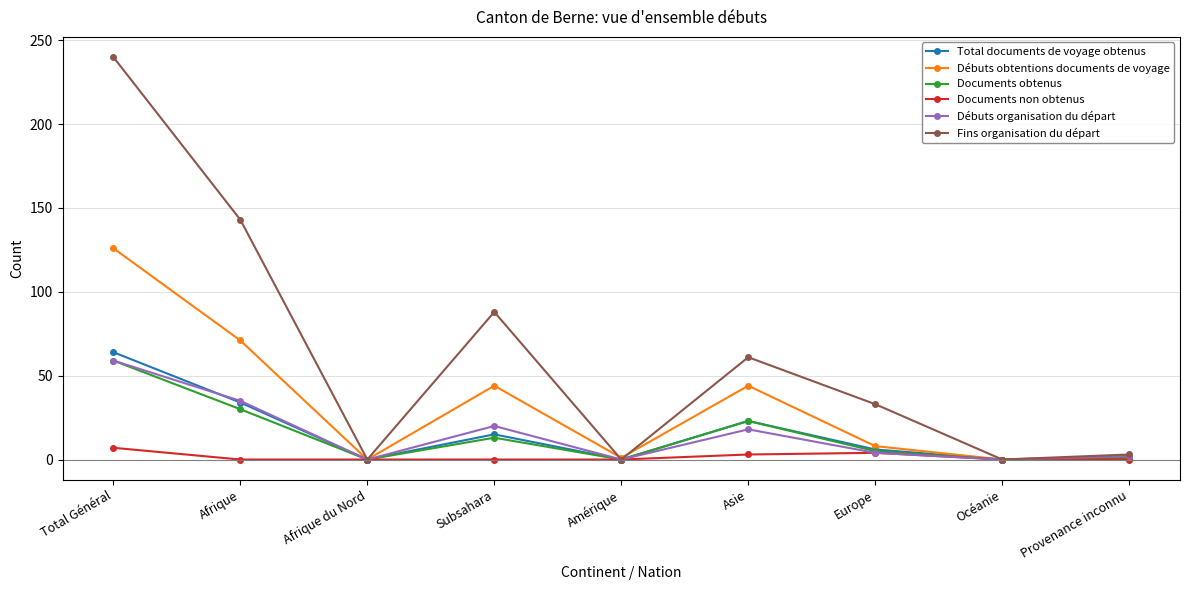

Is it true that Documents obtenus equals 0 at Afrique du Nord?

True